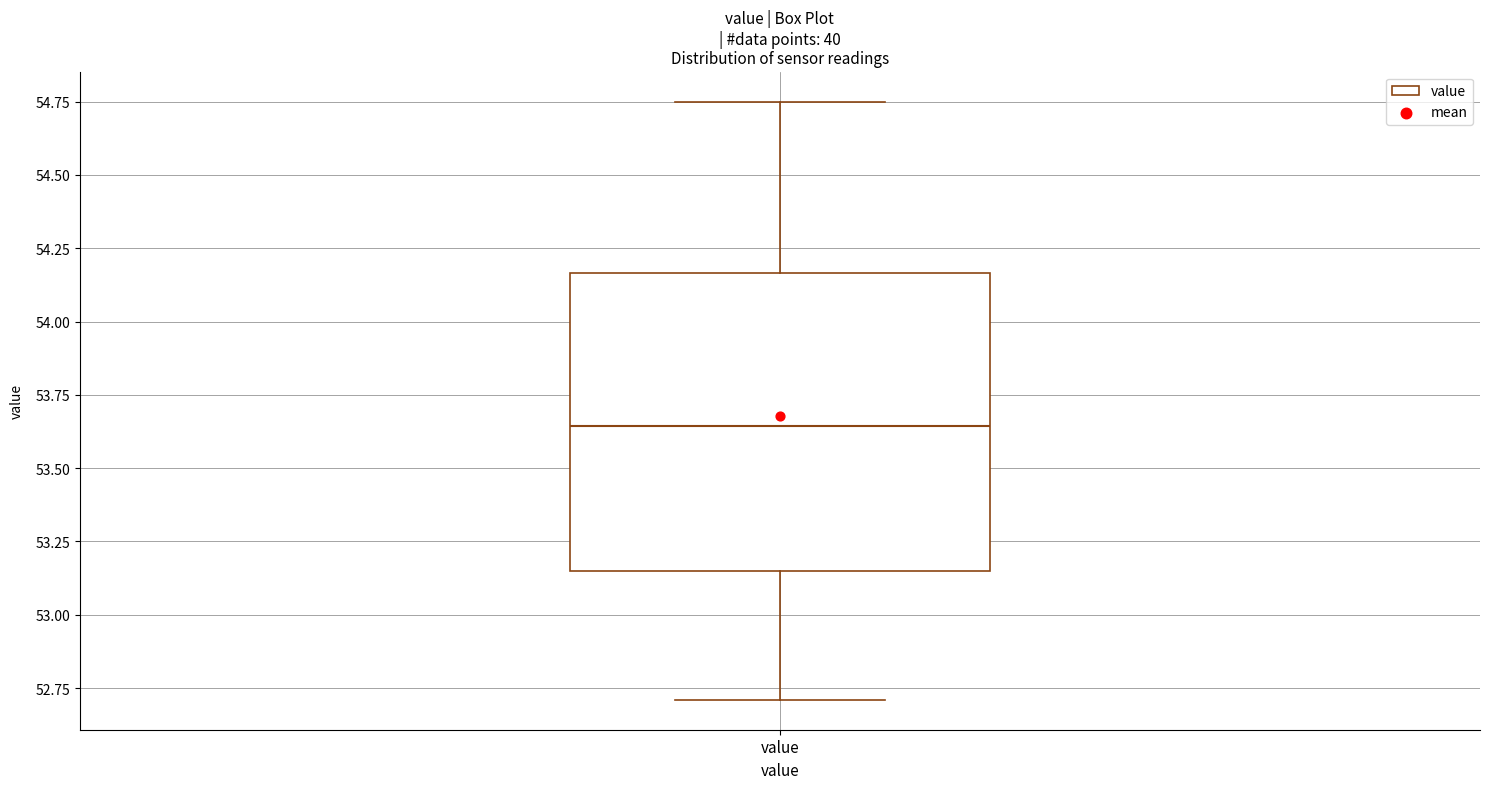

Read this box plot against the y-axis: the position of the median line, the range covered by the box, and the ends of both whiskers. The values are not printed on the chart, so give them approximately, as read against the axis.

median 53.65, box 53.15 to 54.15, whiskers 52.70 to 54.75